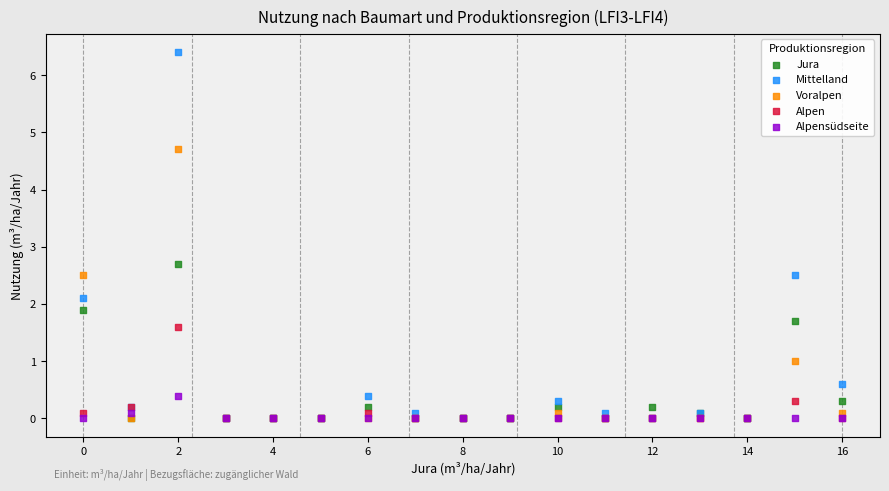

Which series has the largest Y range (max minus min)?

Mittelland